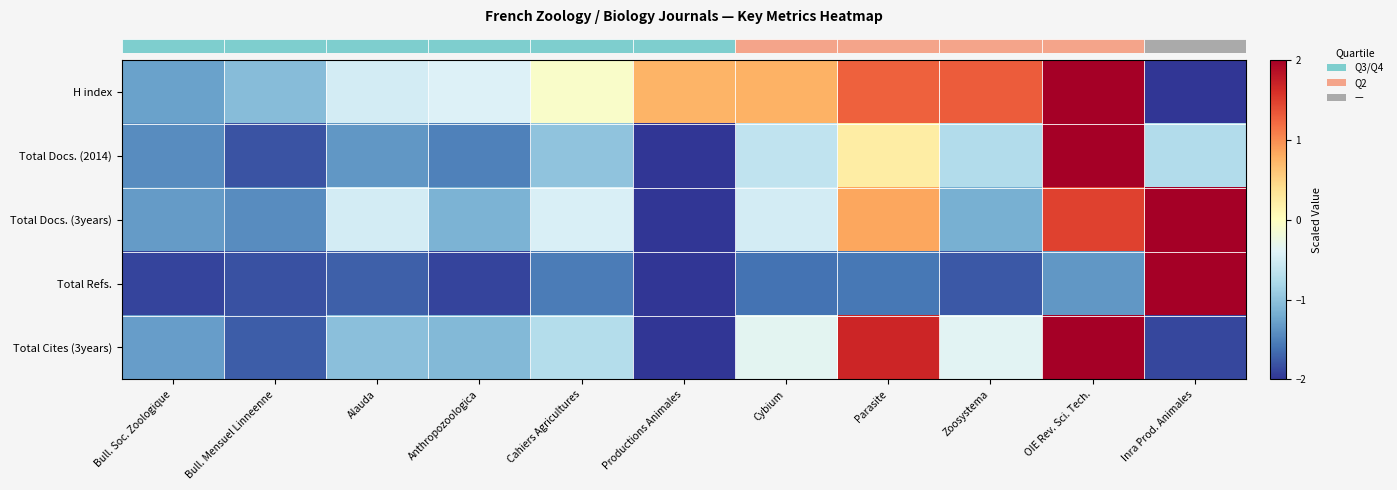

How many series are shown in this chart?

5